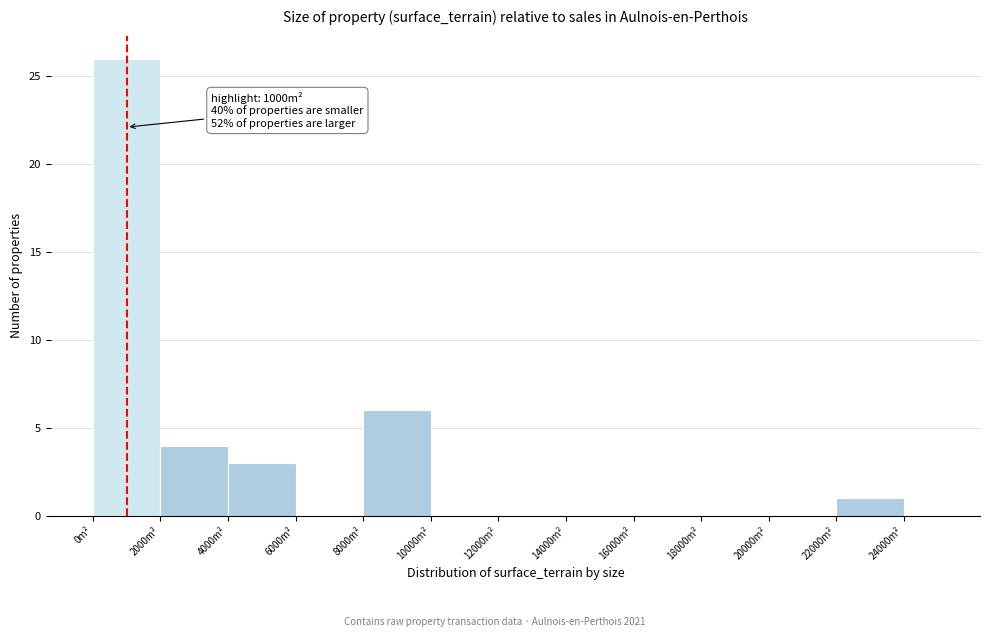

Over which range of the x-axis is the bar tallest?

0 to 2000